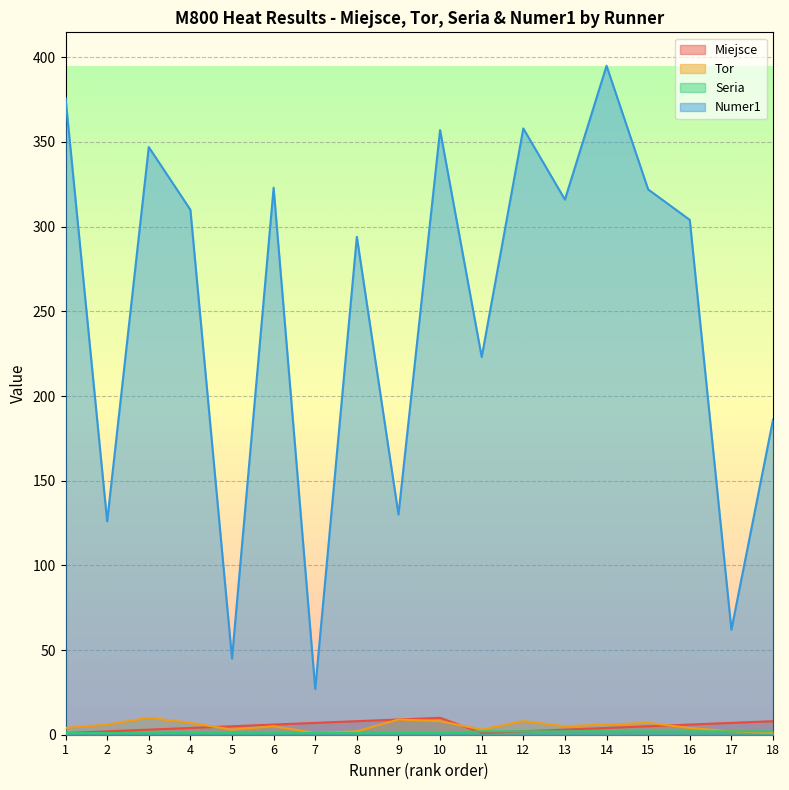

Reading right to left, extract all data points from this chart.

Miejsce: 8	7	6	5	4	3	2	1	10	9	8	7	6	5	4	3	2	1
Tor: 1	2	4	7	6	5	8	3	8	9	2	1	5	3	7	10	6	4
Seria: 2	2	2	2	2	2	2	2	1	1	1	1	1	1	1	1	1	1
Numer1: 186	62	304	322	395	316	358	223	357	130	294	27	323	45	310	347	126	376